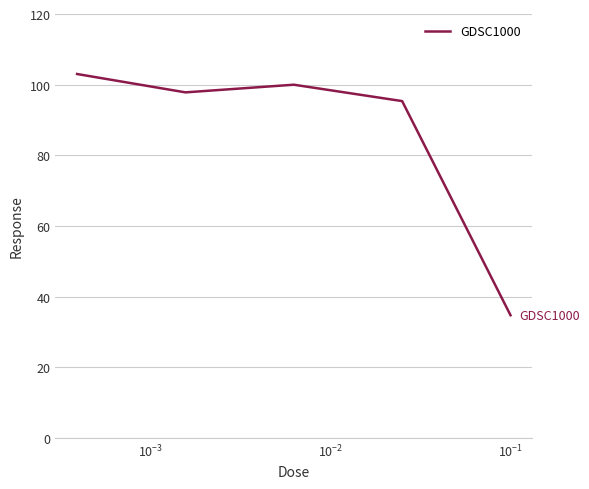

Reading left to right, extract all data points from this chart.

103.0	97.8	100.0	95.3	34.7